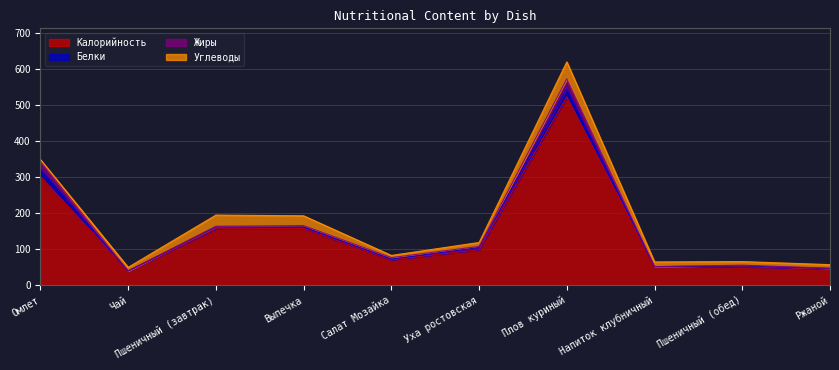

At which category does Углеводы reach its first local valley?

Салат Мозайка